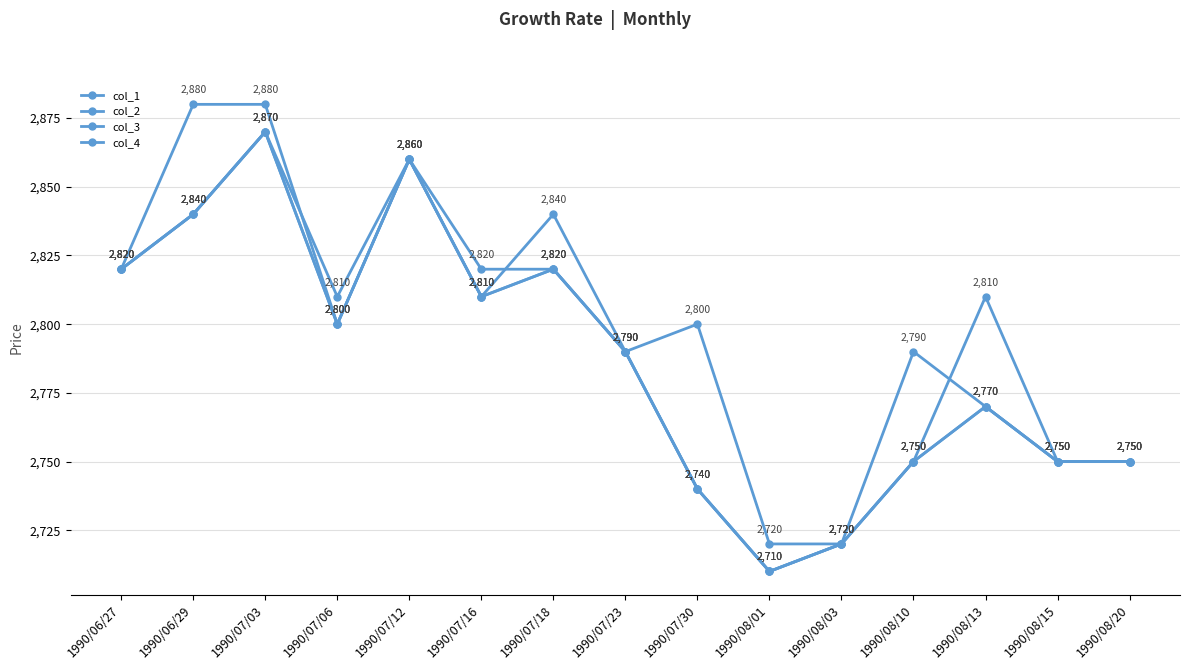

How many lines are shown in the chart?

4